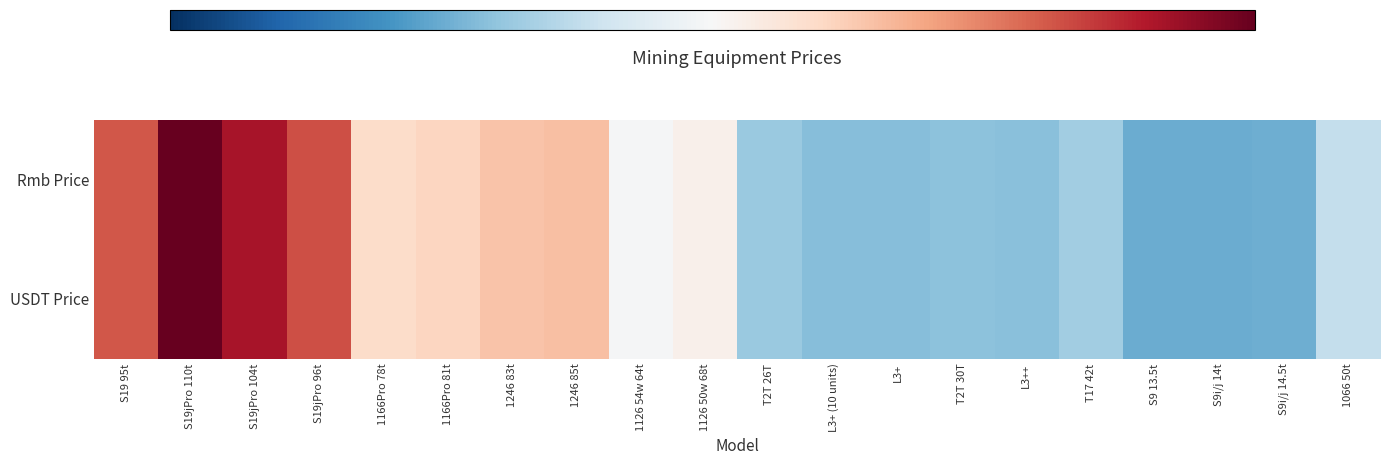

What is the smallest value displayed?

-1.1